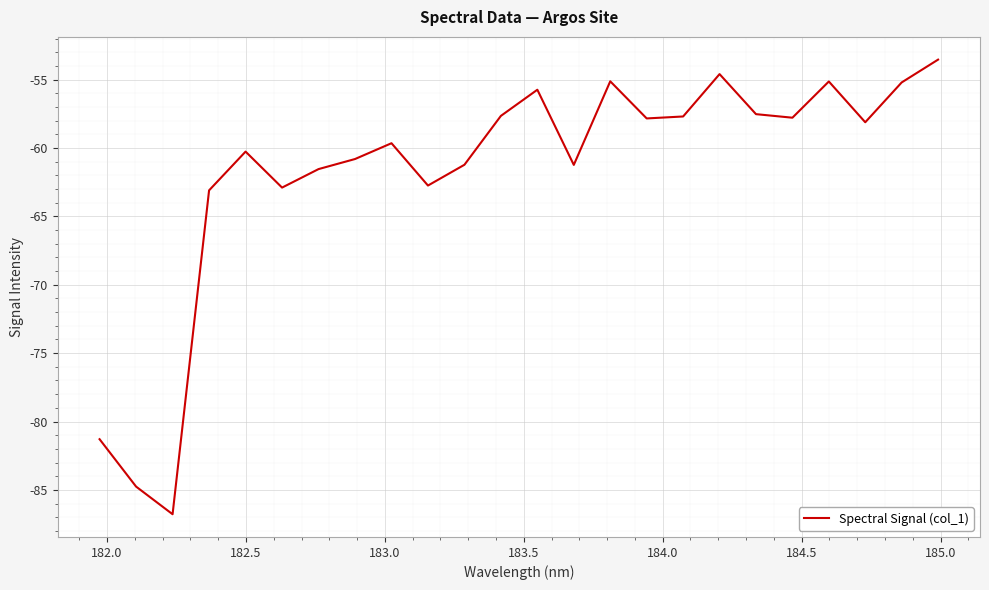

What is the minimum value shown in the chart?

-86.8